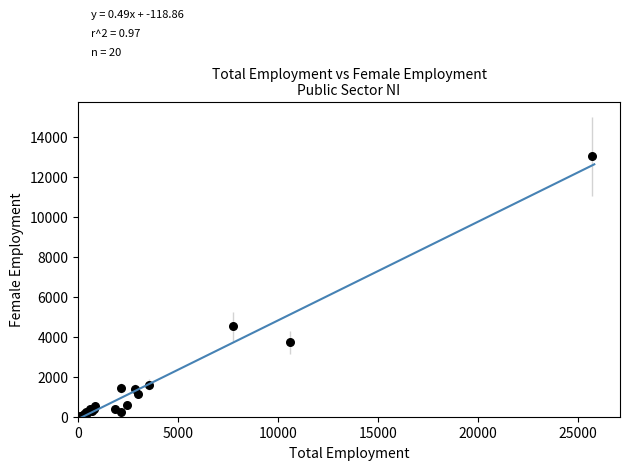

What Y value in the scatter plot is closest to 6522?

4514.2